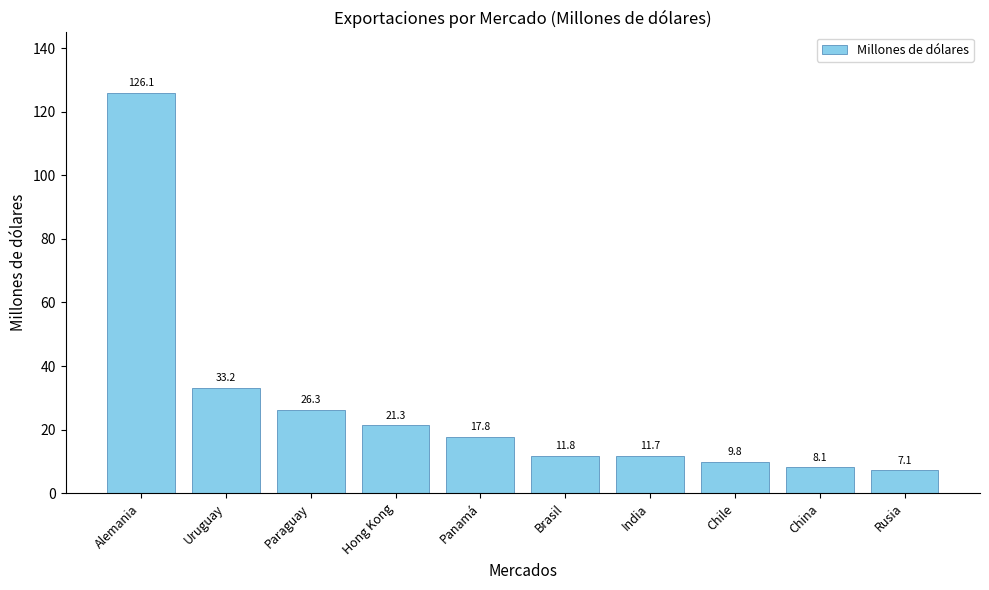

Reading left to right, transcribe all the data shown in this chart.

Alemania=126.1	Uruguay=33.2	Paraguay=26.3	Hong Kong=21.3	Panamá=17.8	Brasil=11.8	India=11.7	Chile=9.8	China=8.1	Rusia=7.1